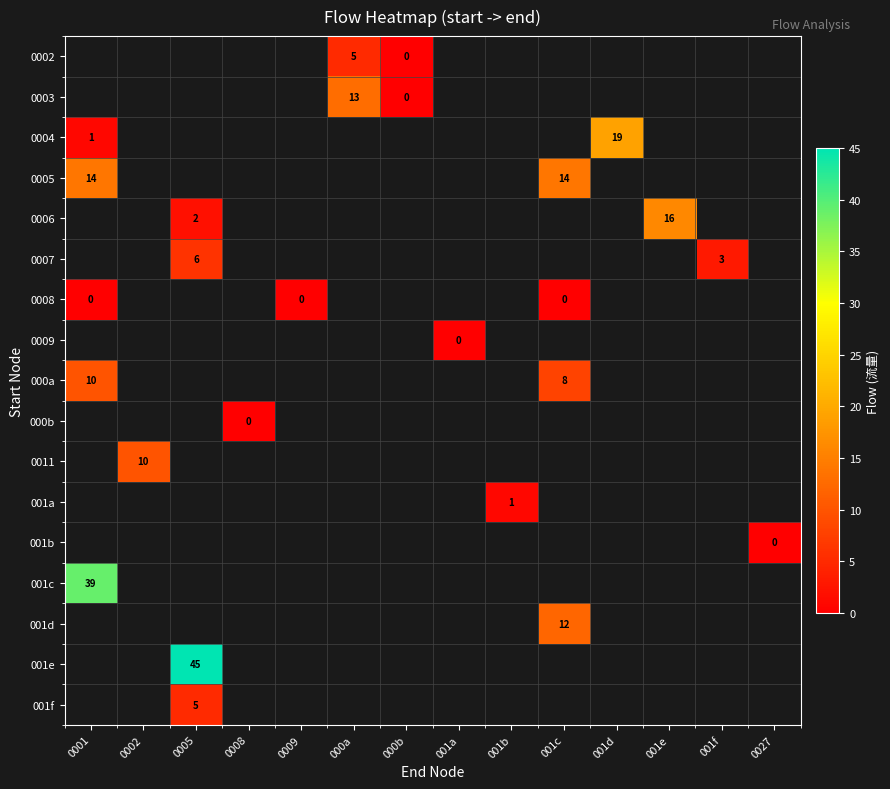

What is the maximum value shown in the chart?

45.0